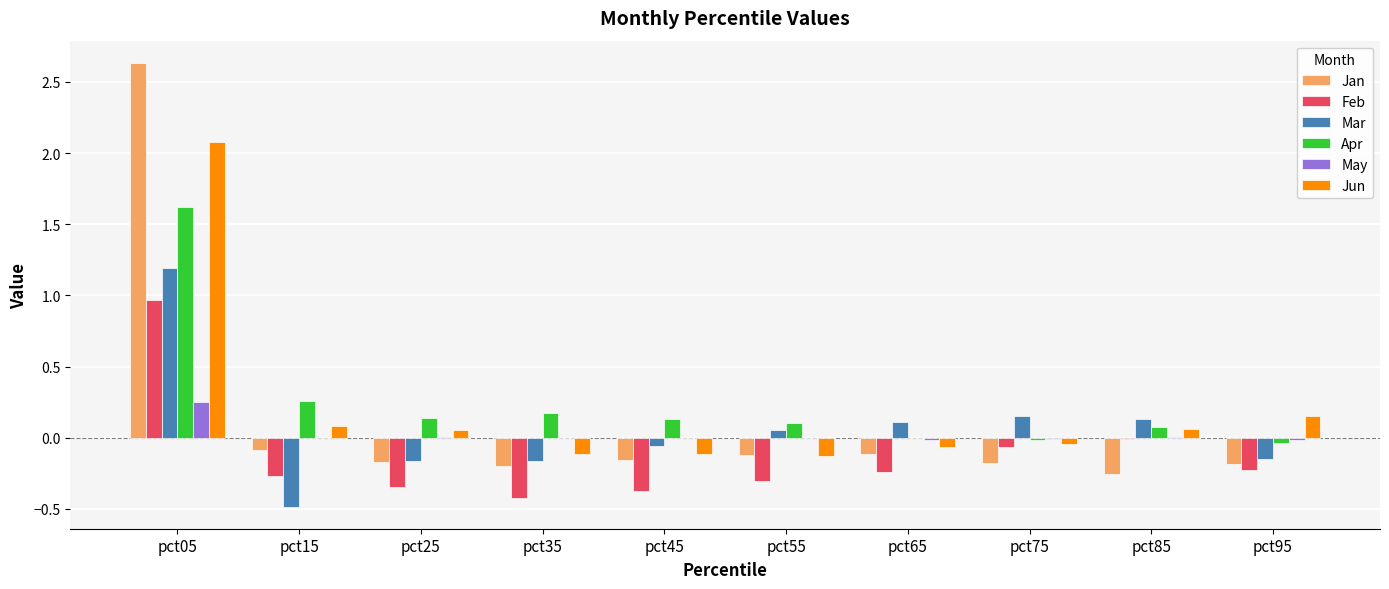

The Jan series shows 2.6 at pct05. True or false?

True